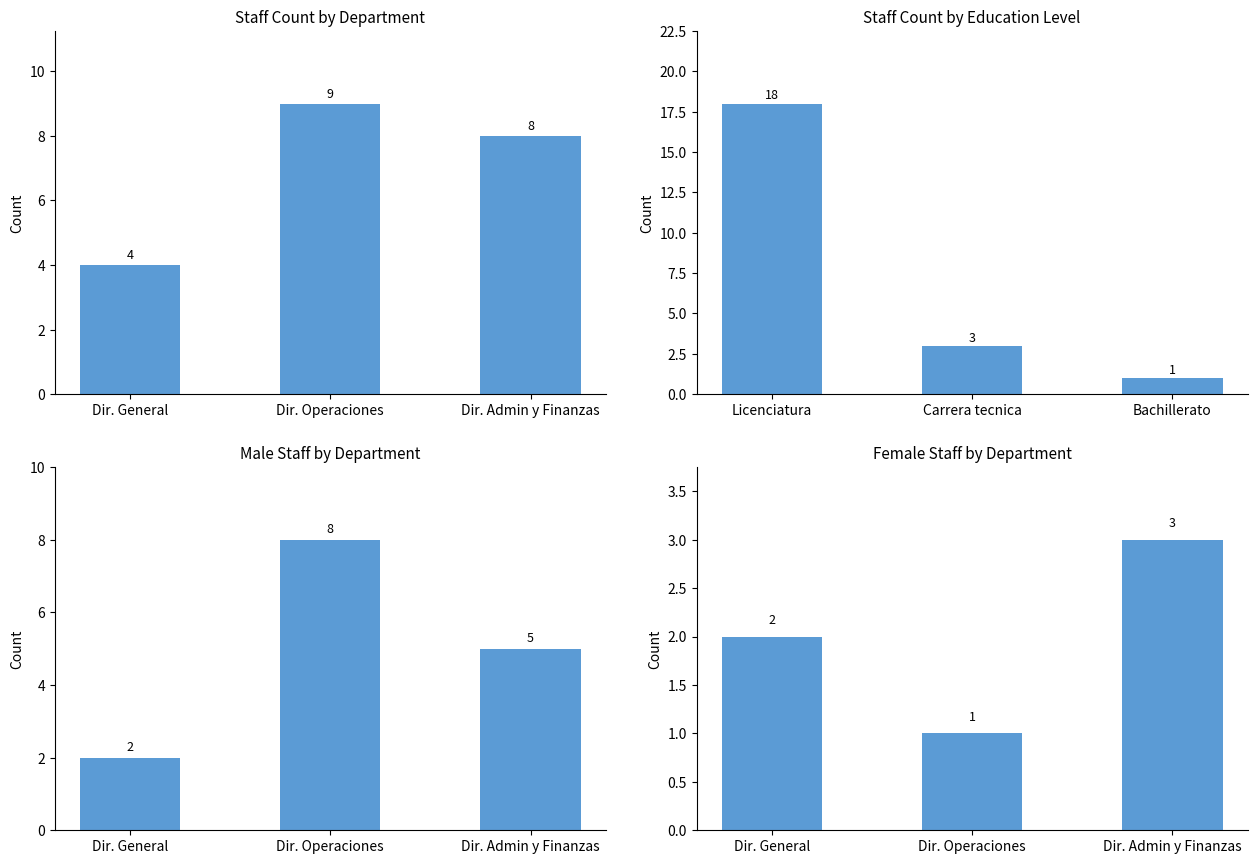

Between Dir. Operaciones and Dir. Admin y Finanzas, which series saw the biggest shift?

Hombre